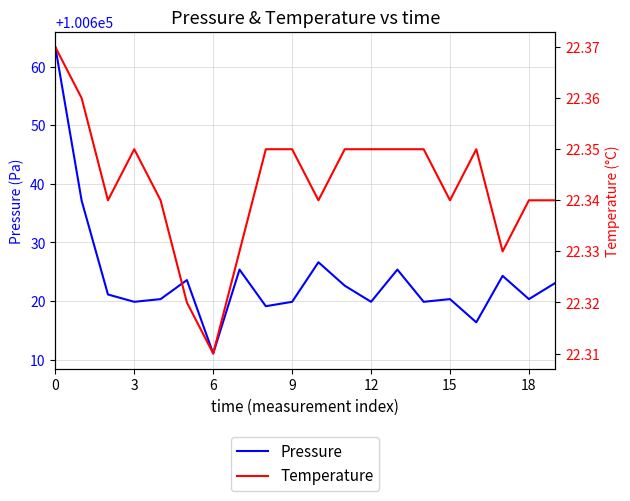

What is the maximum value for Pressure?

100663.3